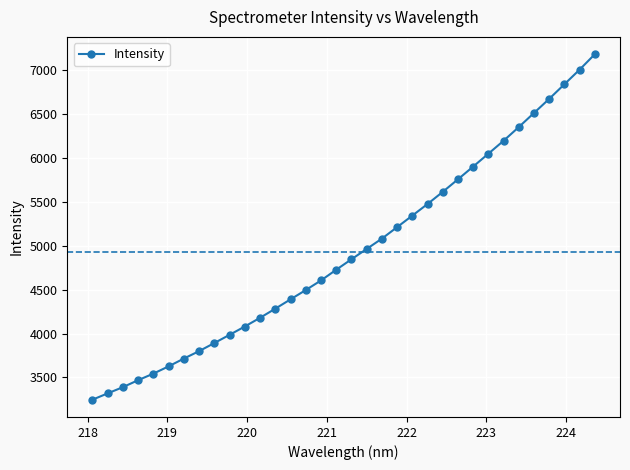

Does the chart have visible grid lines?

Yes